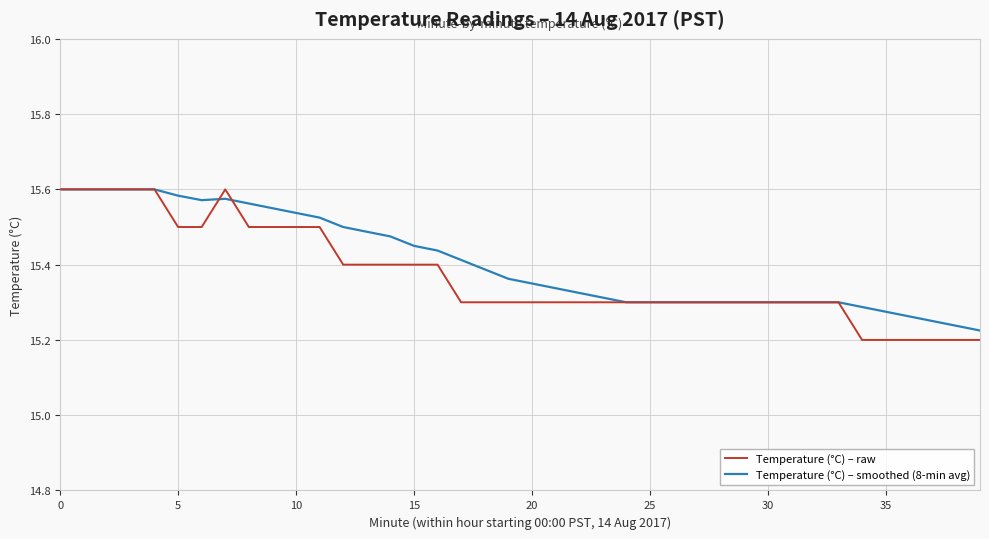

Which series has the widest spread of values?

Temperature (°C) – raw